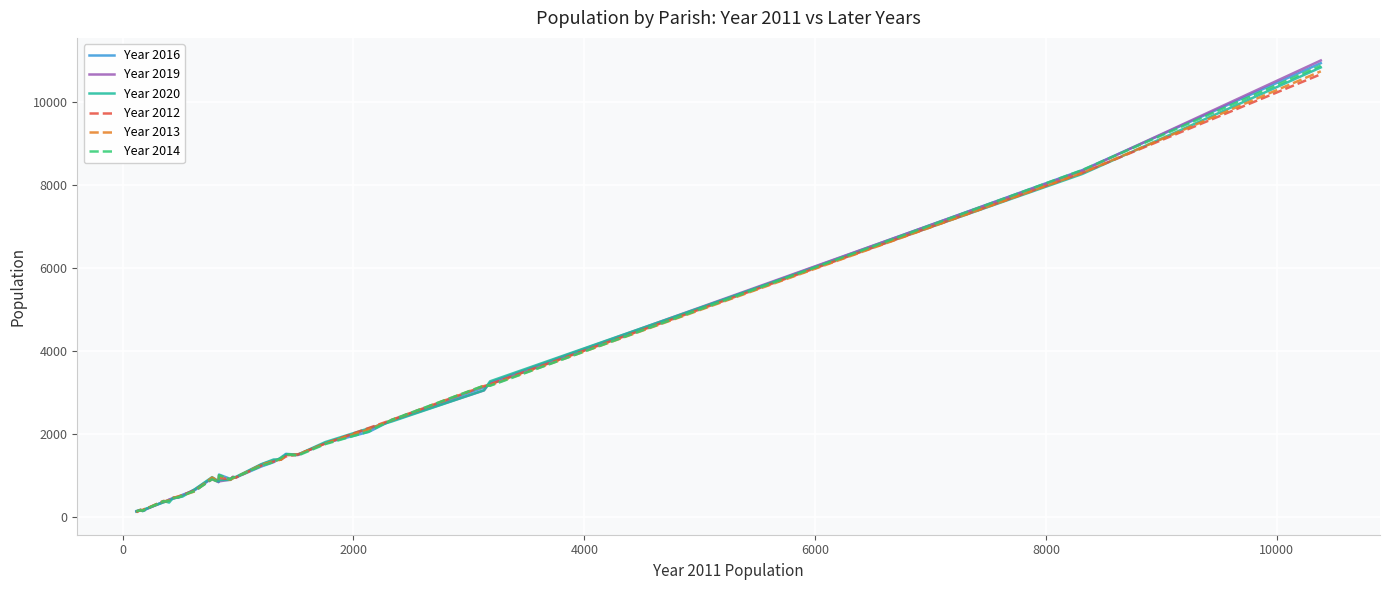

List the series in order of their overall mean, lowest first.

Year 2012, Year 2020, Year 2013, Year 2014, Year 2019, Year 2016